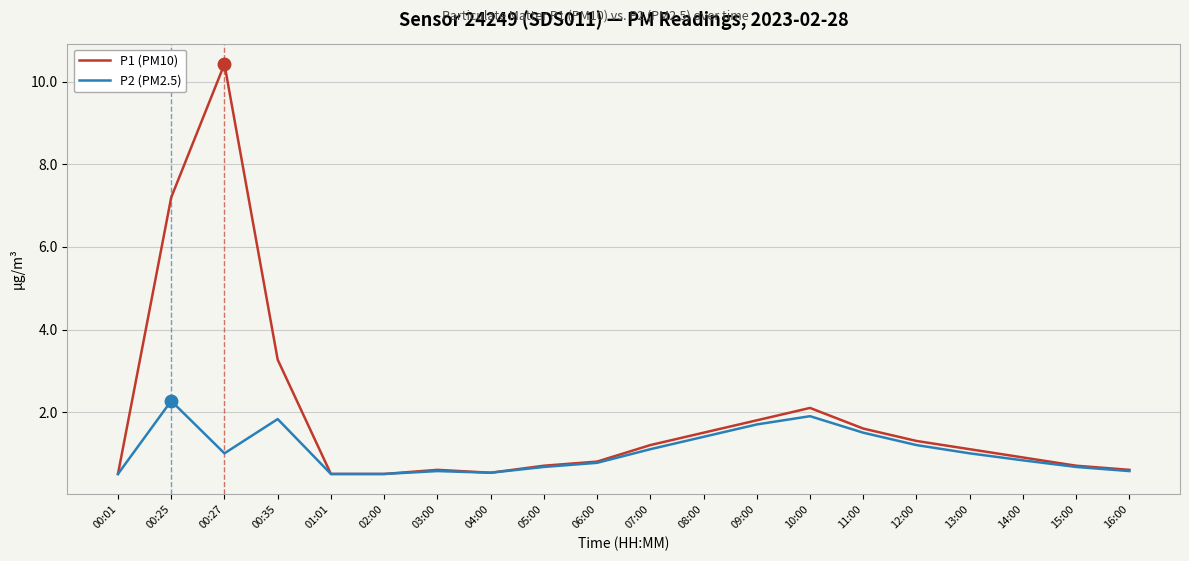

Is it true that P2 (PM2.5) equals 2.3 at 00:25?

True